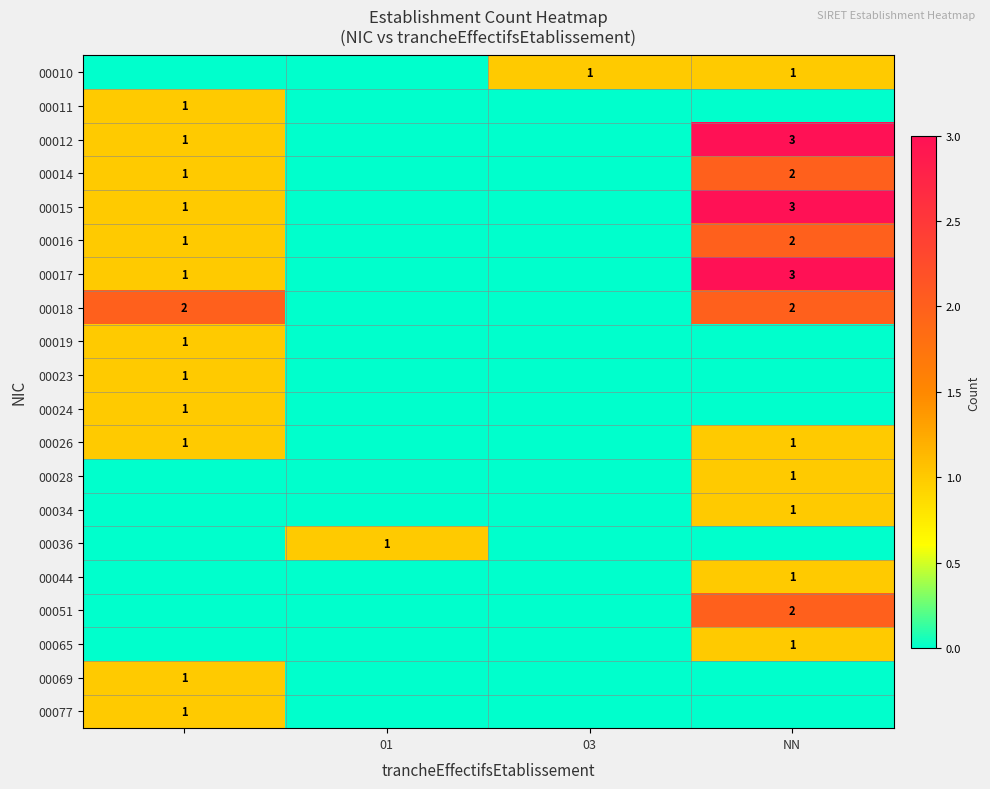

Is it true that 00014 equals 2 at NN?

True